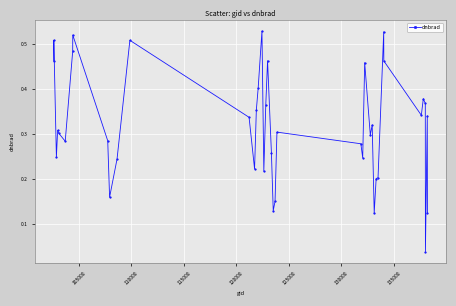

True or false: the data has more than 0 interior local peaks.

True